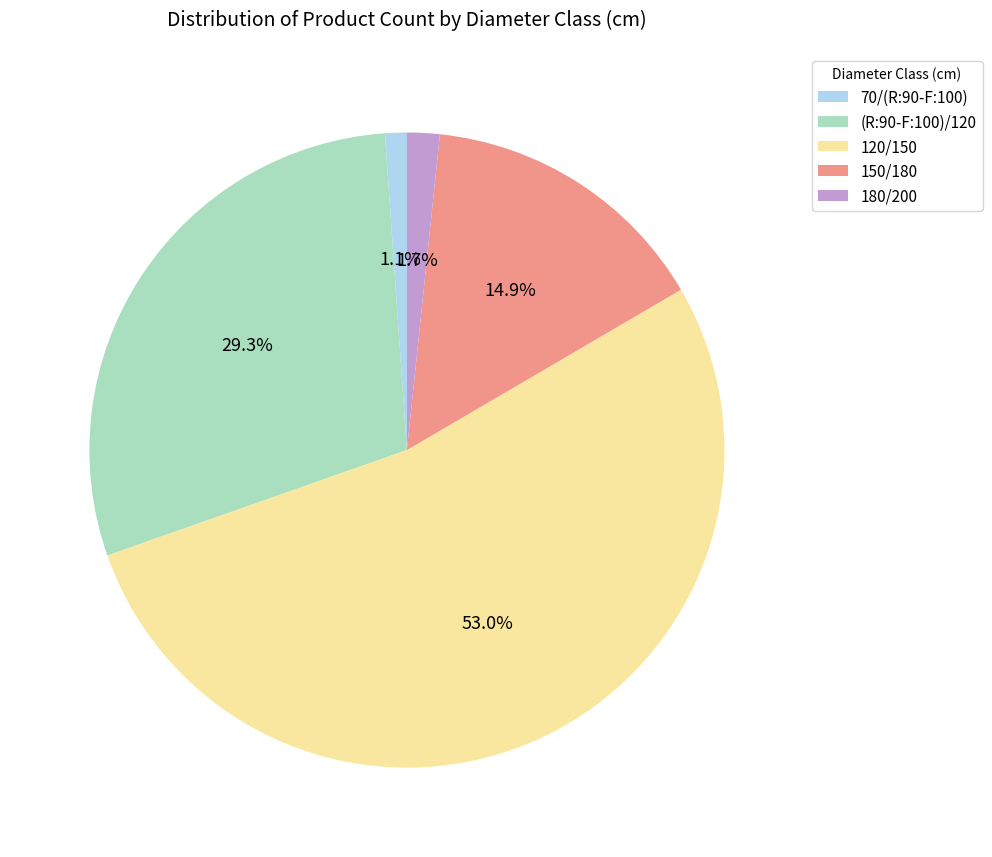

What is the total percentage of 150/180 and 70/(R:90-F:100)?

16.0%